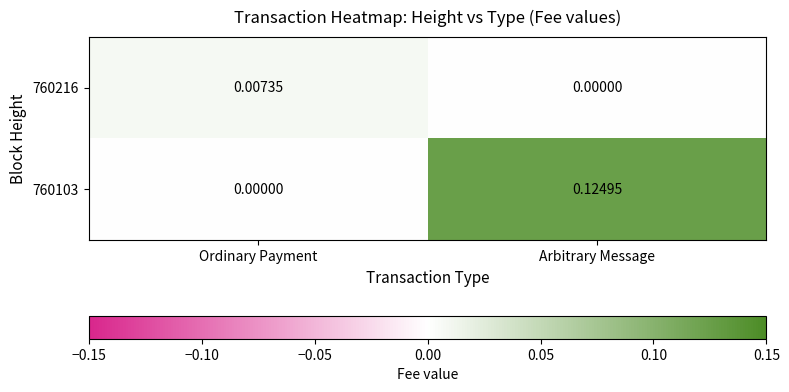

Which series has the widest spread of values?

760103